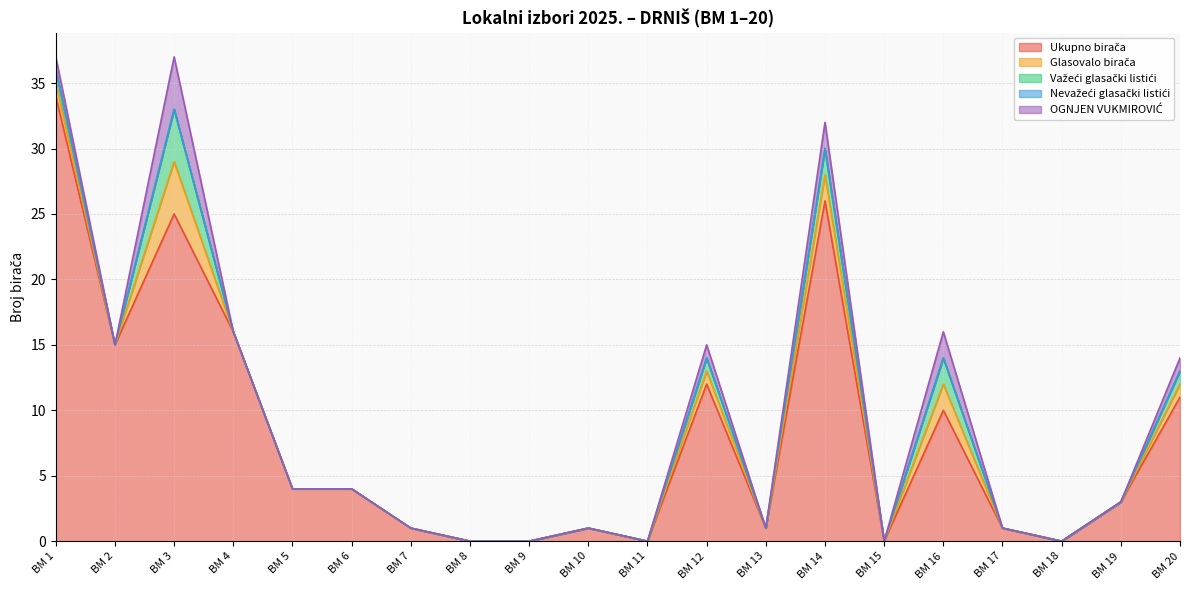

What is the value of the Važeći glasački listići point at the 3rd from the left?

4